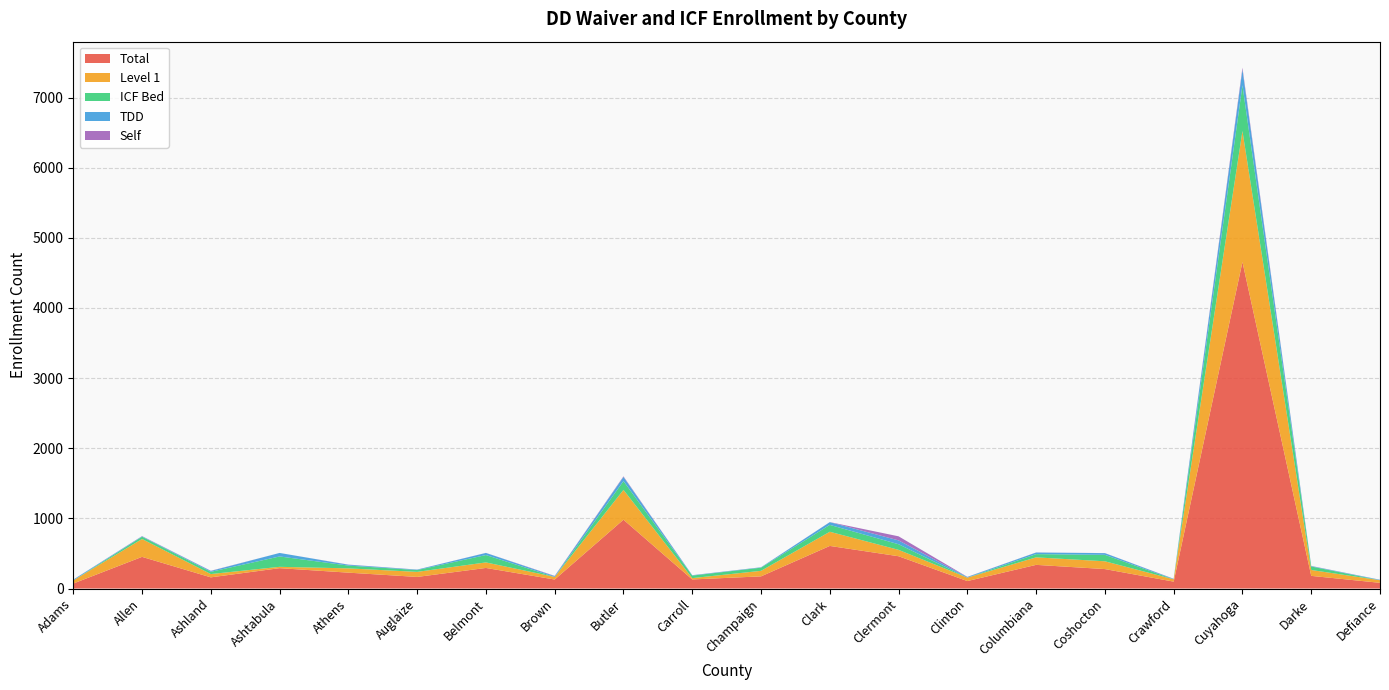

Reading right to left, list all the values displayed in this chart.

Total: 81	180	4655	98	277	337	106	460	607	173	129	981	128	293	165	226	290	159	451	71
Level 1: 37	84	1867	33	111	107	49	91	202	79	19	425	37	79	72	61	19	47	255	44
ICF Bed: 0	50	652	0	92	46	0	80	98	45	36	125	0	105	26	40	148	32	32	0
TDD: 6	6	225	6	24	23	9	55	39	5	5	60	11	30	6	12	50	12	6	11
Self: 1	2	26	2	1	1	2	58	1	1	1	8	4	1	1	2	0	3	3	1